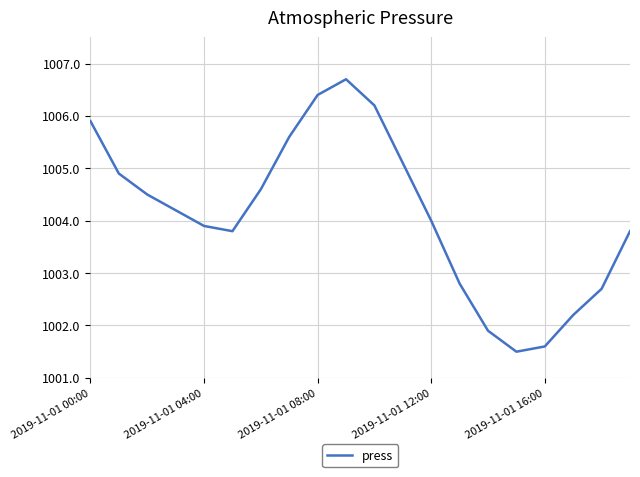

What is the greatest value displayed?

1006.7